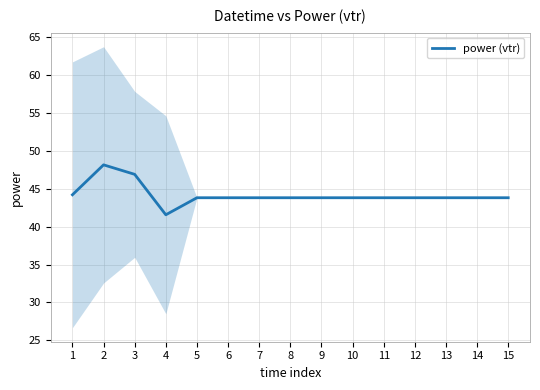

How many values are below 43?

1